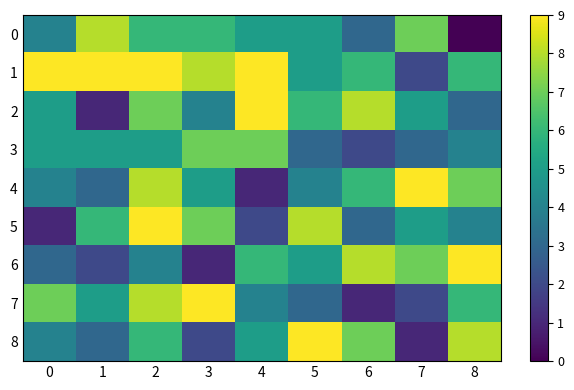

What is the difference between the highest and lowest values at 2?

5